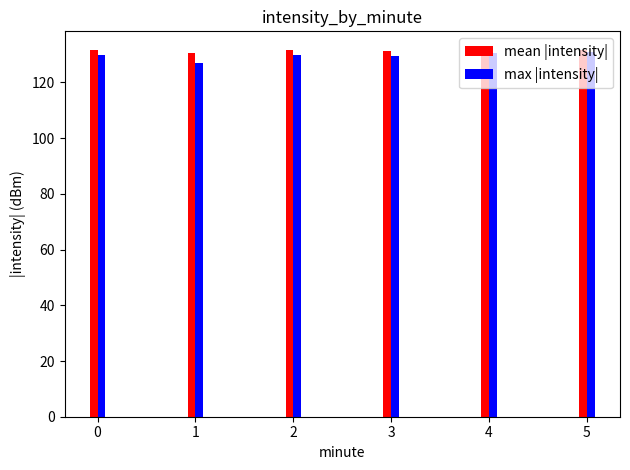

How many data points does each series have?

6